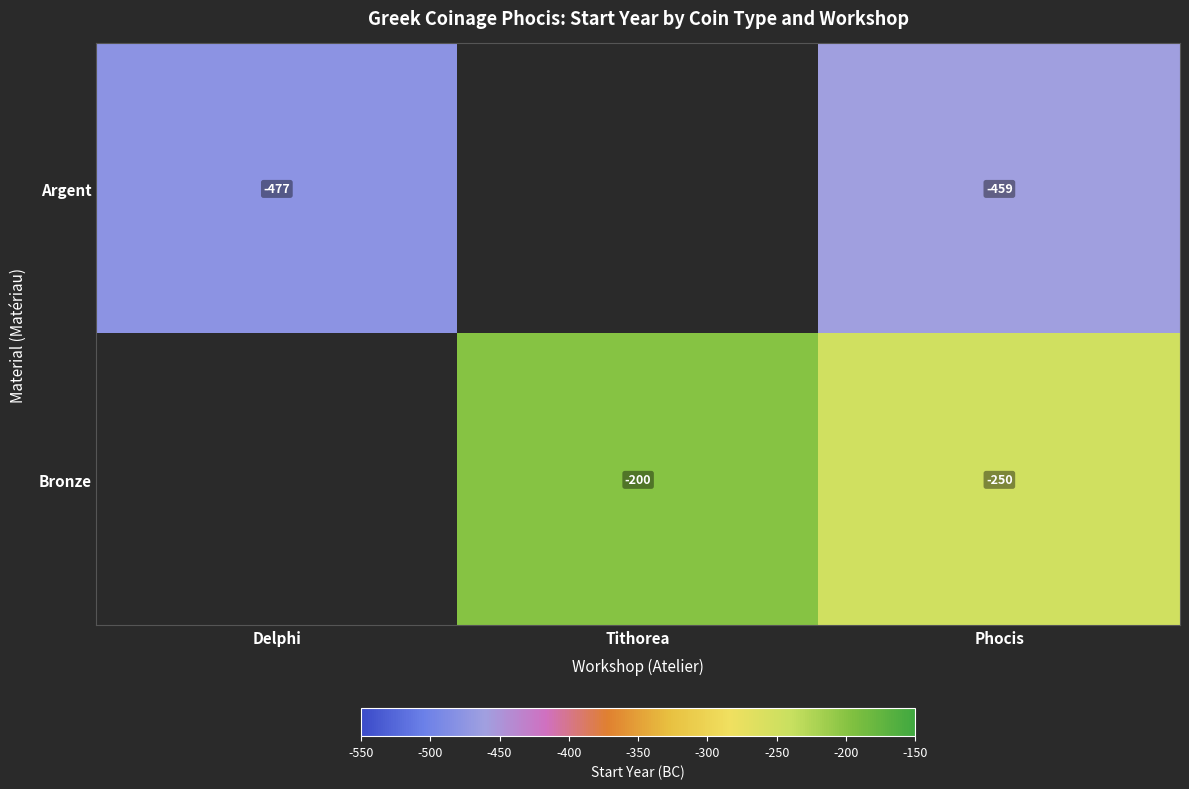

Between Tithorea and Delphi, which is larger?

Delphi